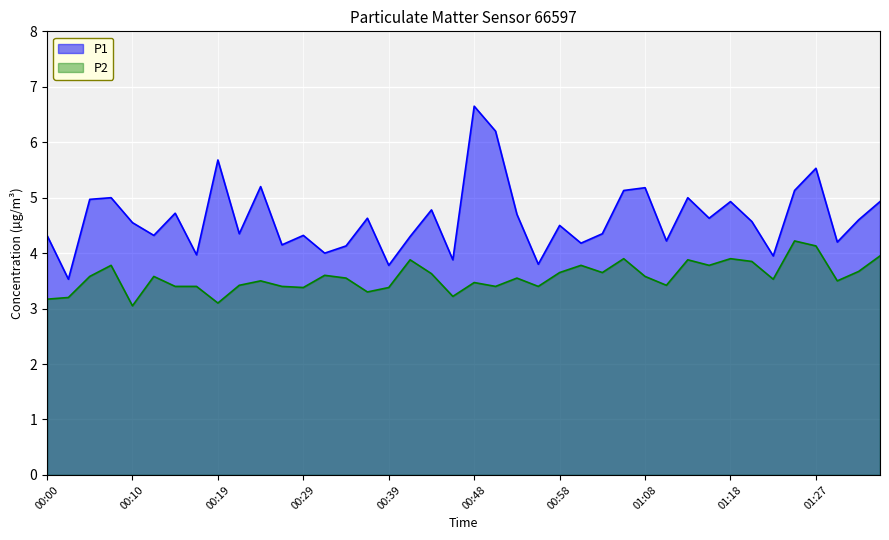

Is it true that P1 equals 1.1 at 01:10?

False